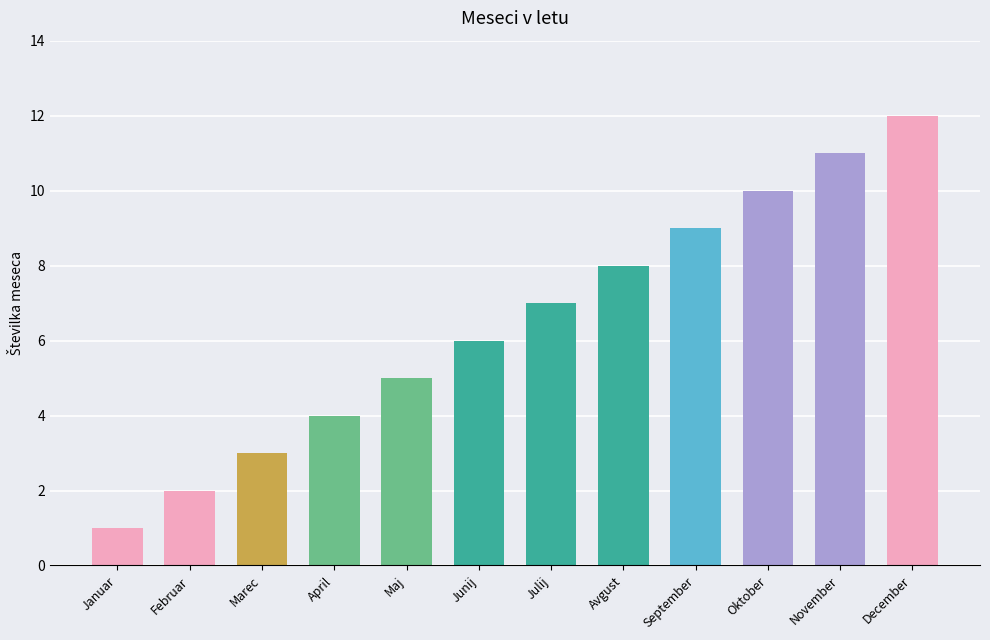

What value does the data have at November, to the nearest 5?

10